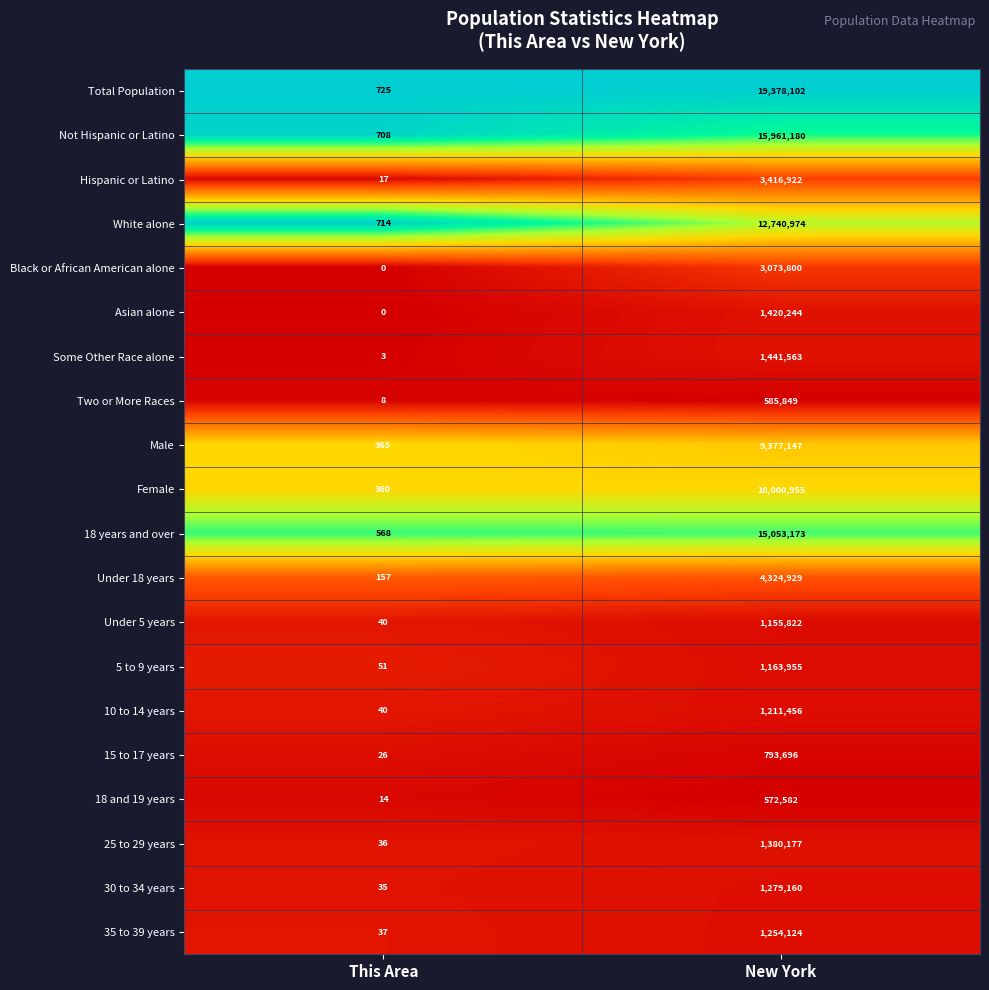

Which category has the lowest value across all series?

This Area